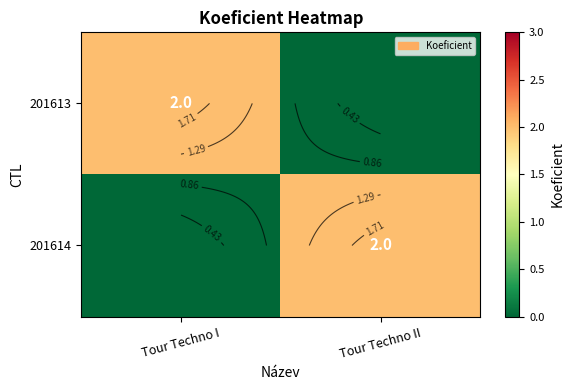

Read the 201614 value at Tour Techno II.

2